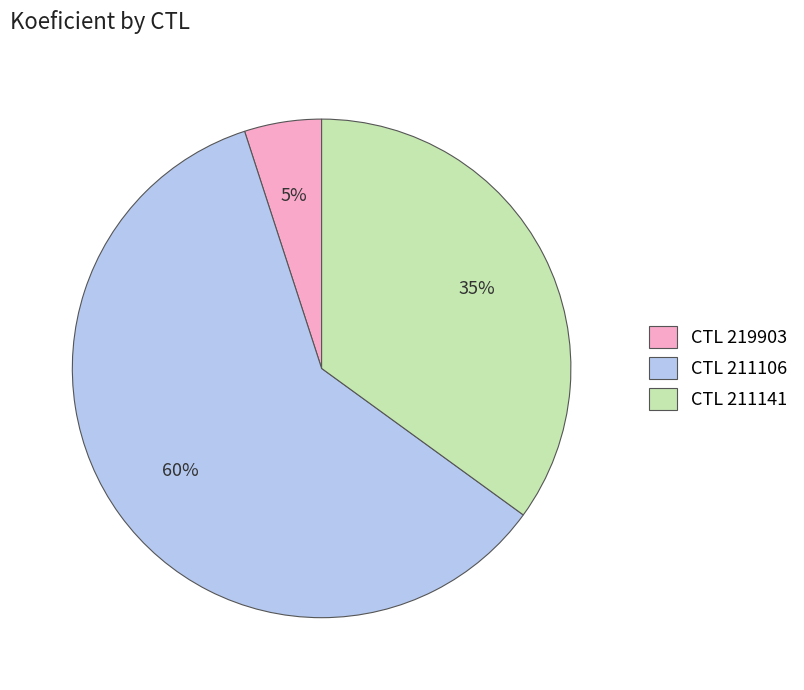

Which slice is the smallest?

CTL 219903